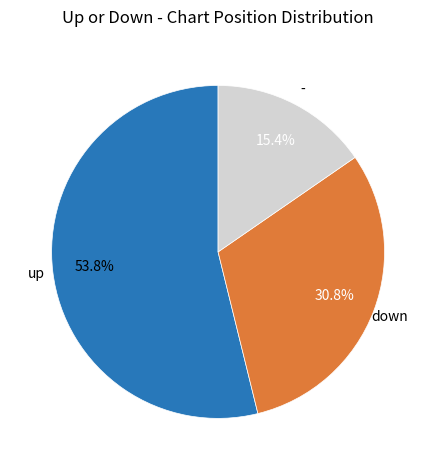

To the nearest percent, what is the difference between the largest and smallest slice percentages?

38%